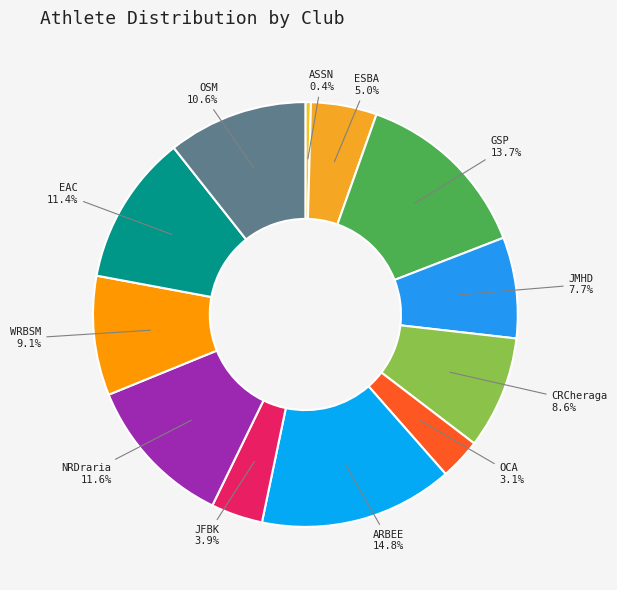

To the nearest percent, what is the combined percentage of OSM and OCA?

14%